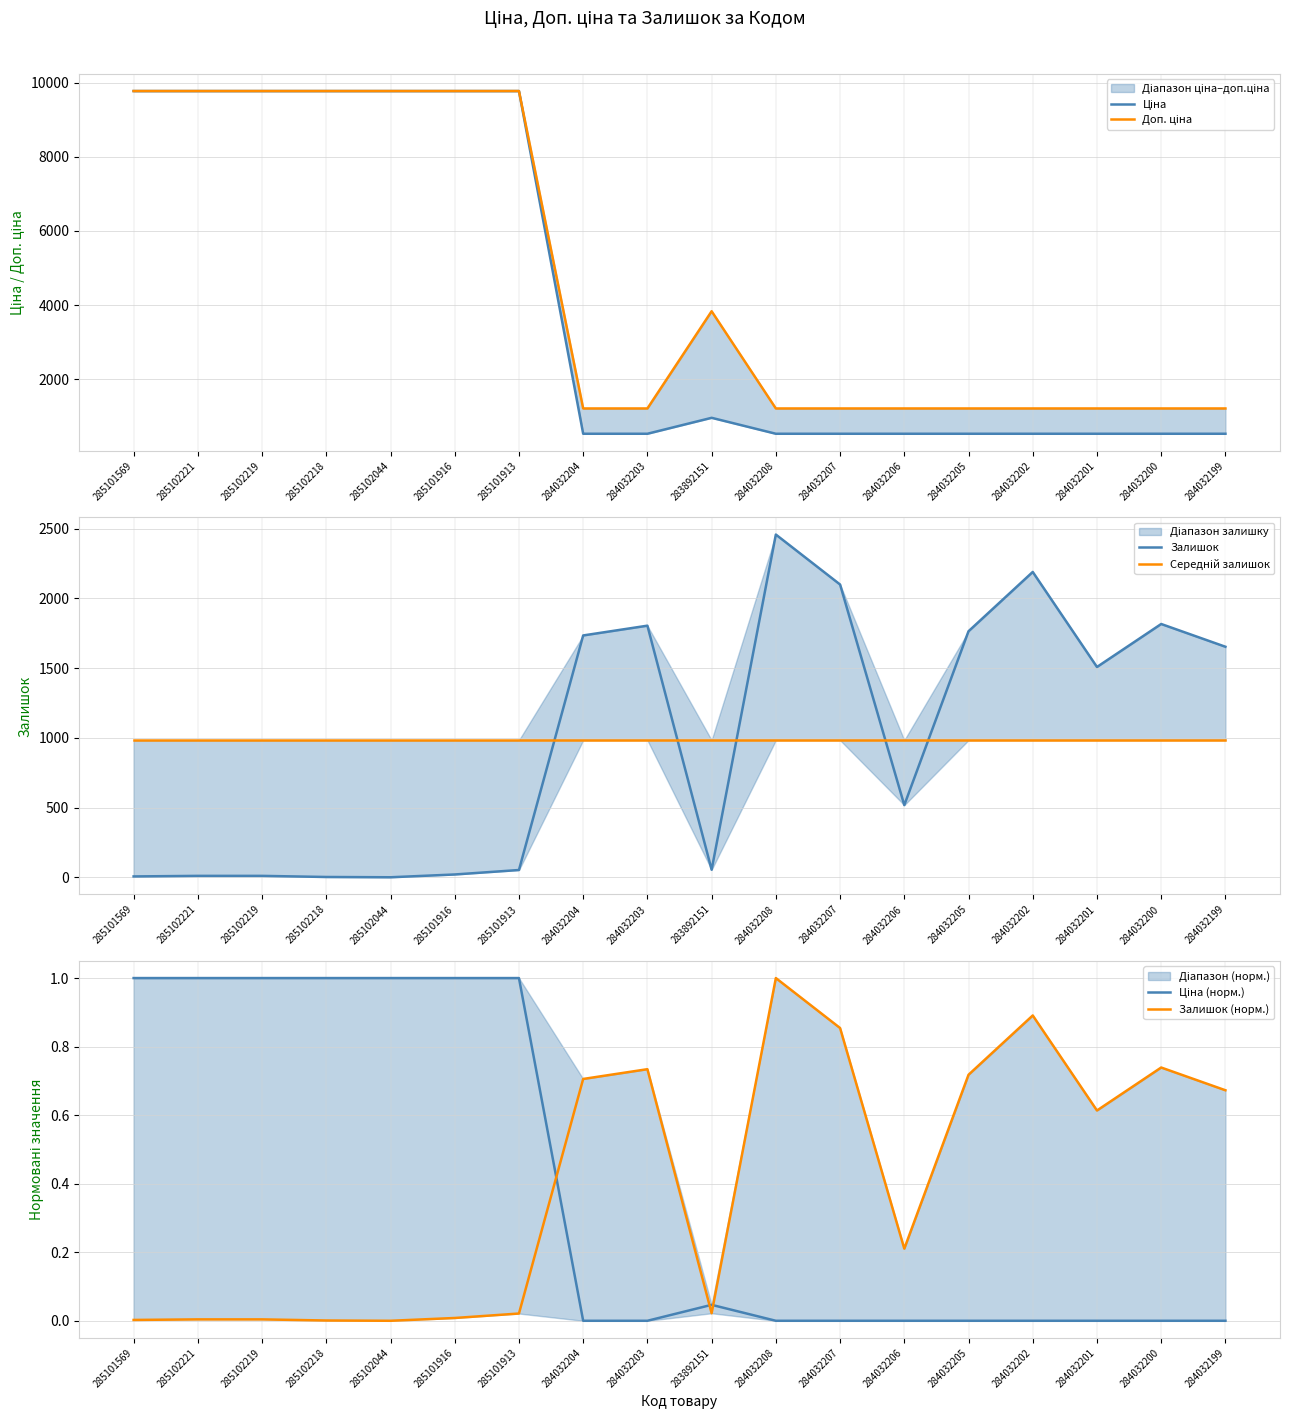

Which label corresponds to the smallest value in the chart?

284032204